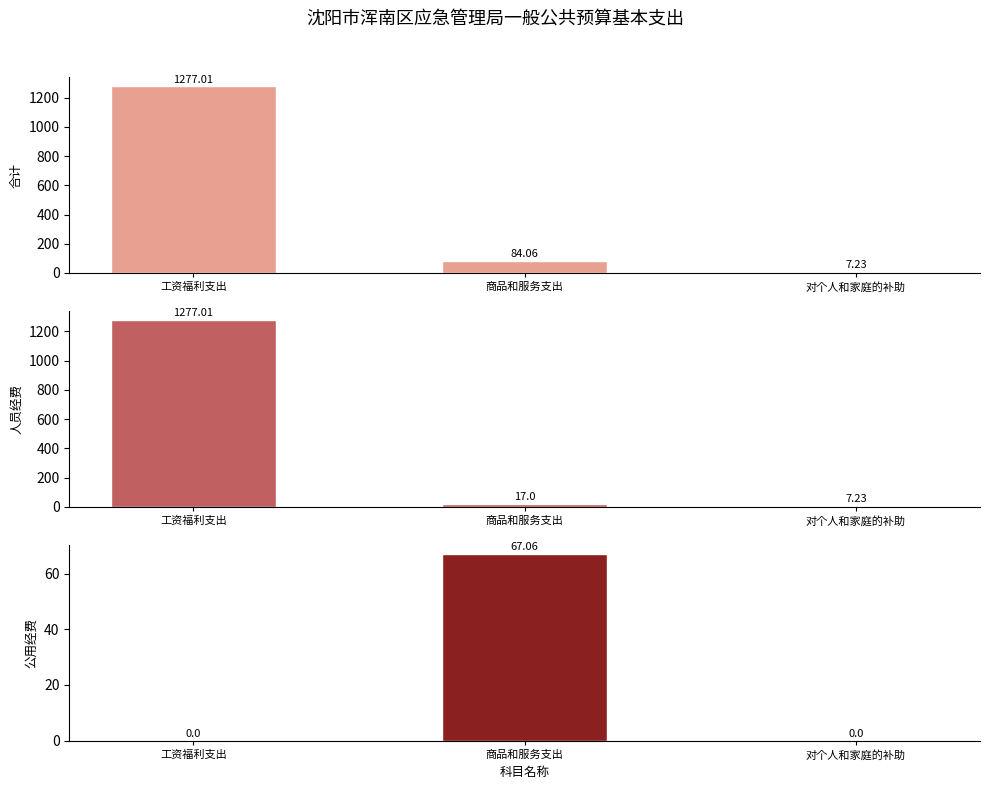

Between 工资福利支出 and 对个人和家庭的补助, which is larger?

工资福利支出